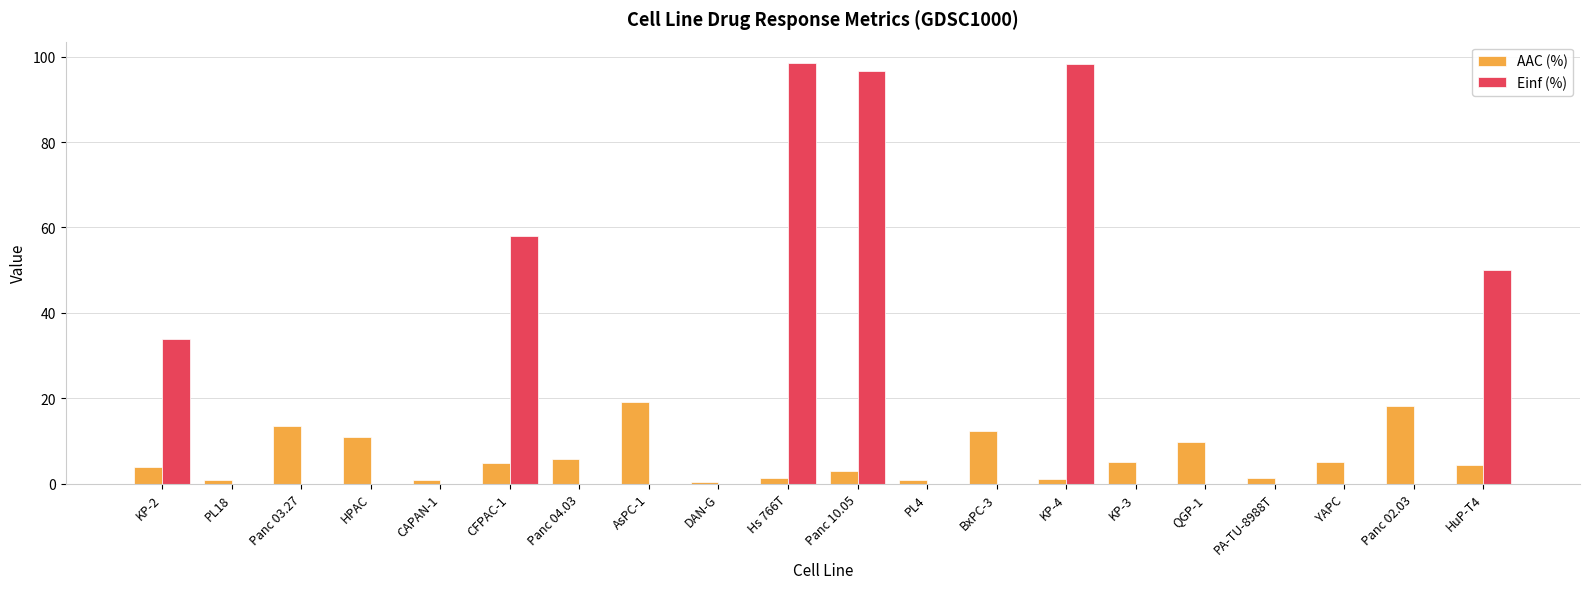

How many groups of bars are there?

20